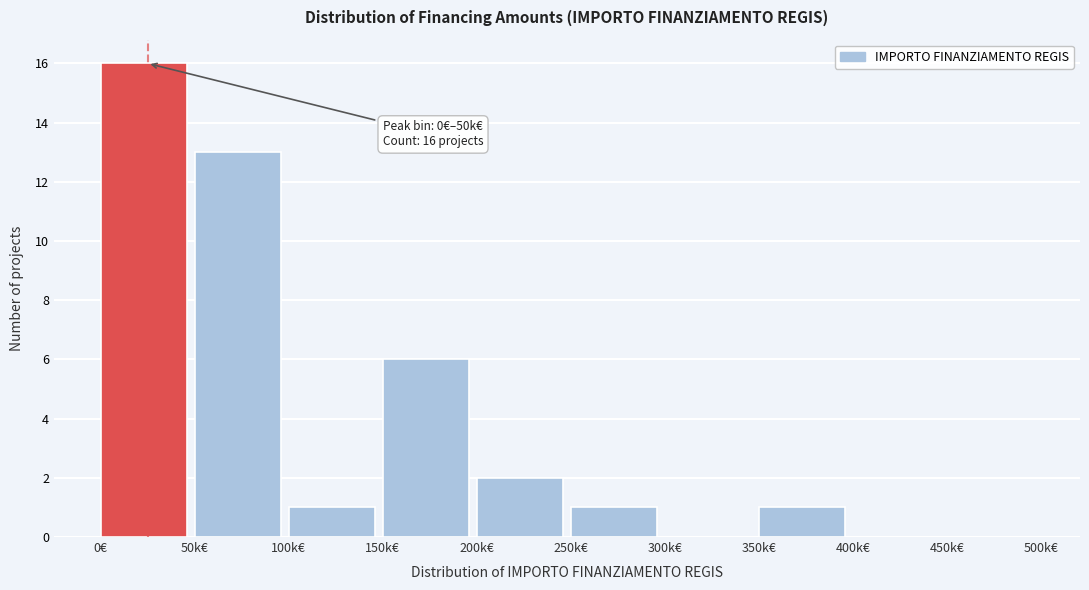

Reading left to right, what are all the values shown in this chart?

0€=16	50k€=13	100k€=1	150k€=6	200k€=2	250k€=1	300k€=0	350k€=1	400k€=0	450k€=0